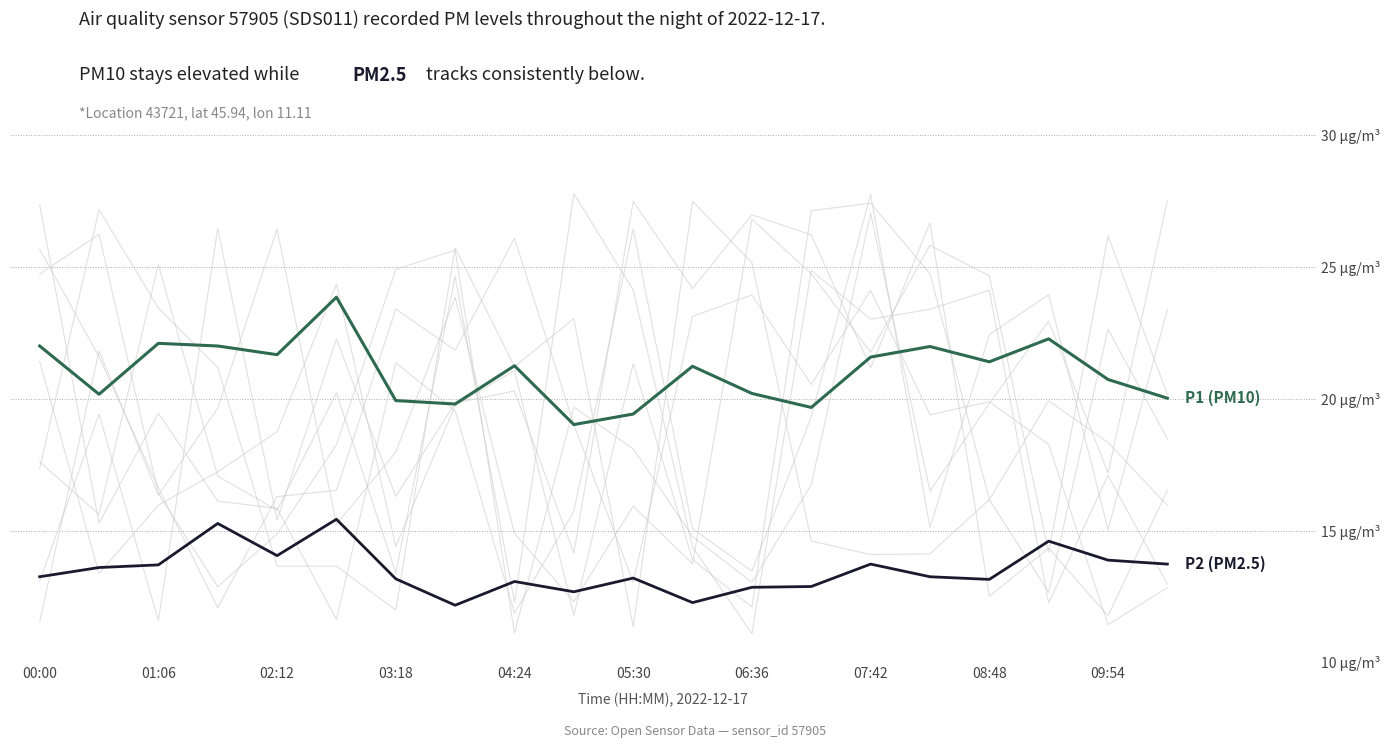

Is it true that P2 (PM2.5) equals 18.8 at 07:42?

False